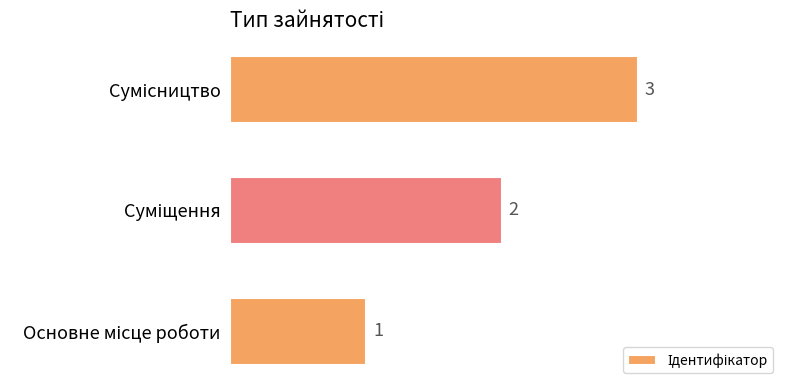

Count the values in the range 1 to 3.

3